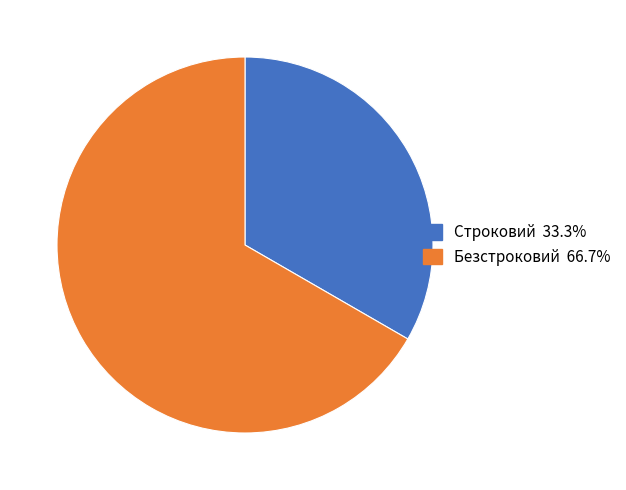

Rank the categories by value from lowest to highest.

Строковий, Безстроковий